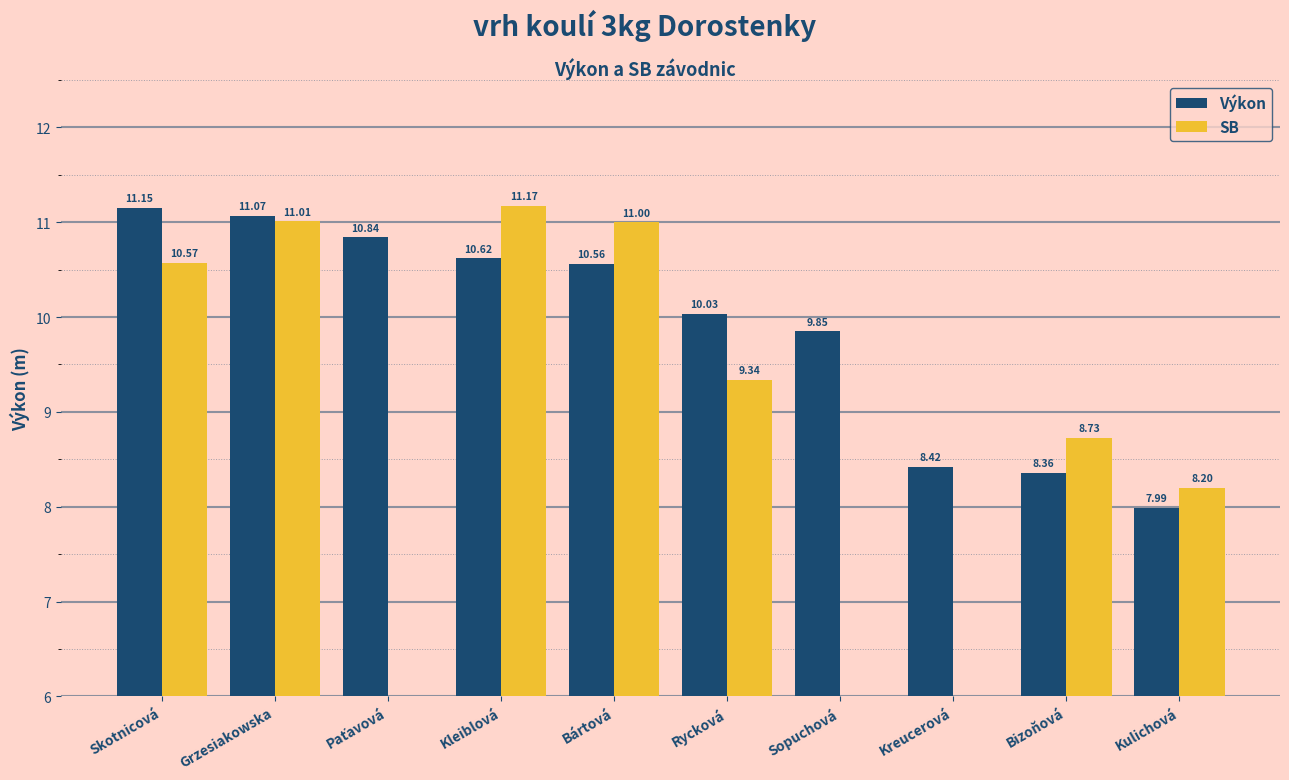

What is the minimum value for SB?

8.2